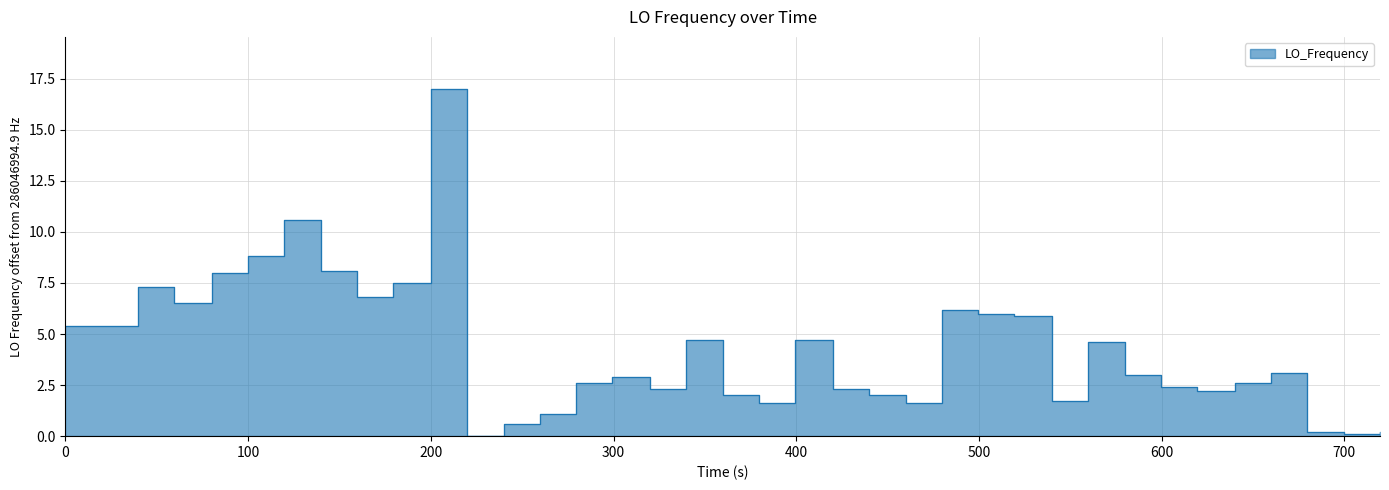

What is the average value?

4.4